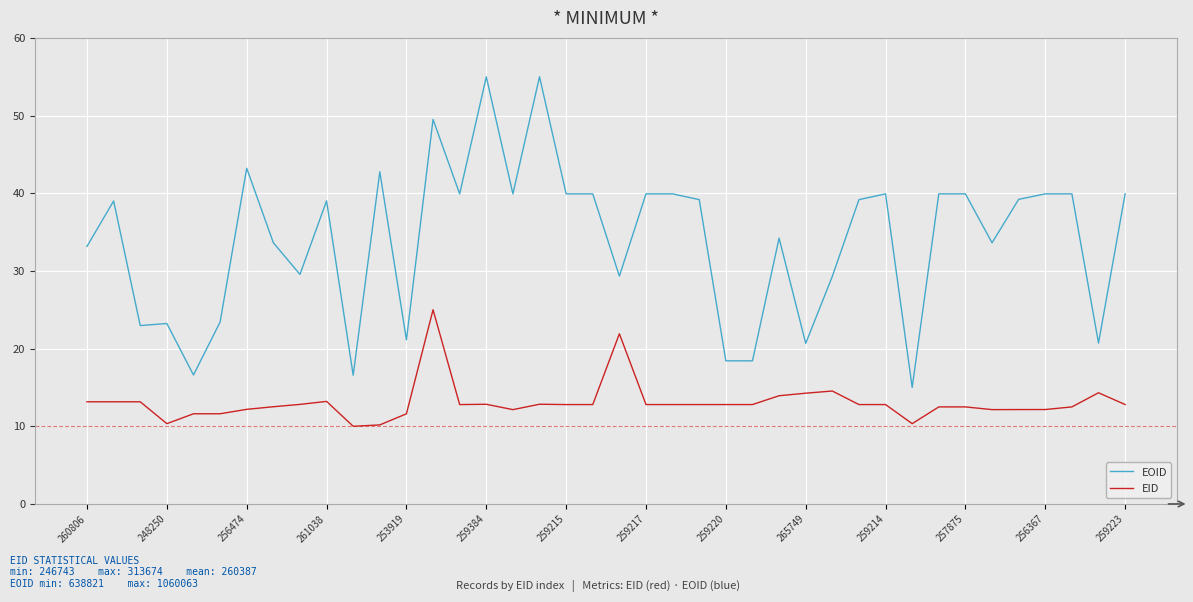

List the series in order of their peak value, lowest first.

EID, EOID